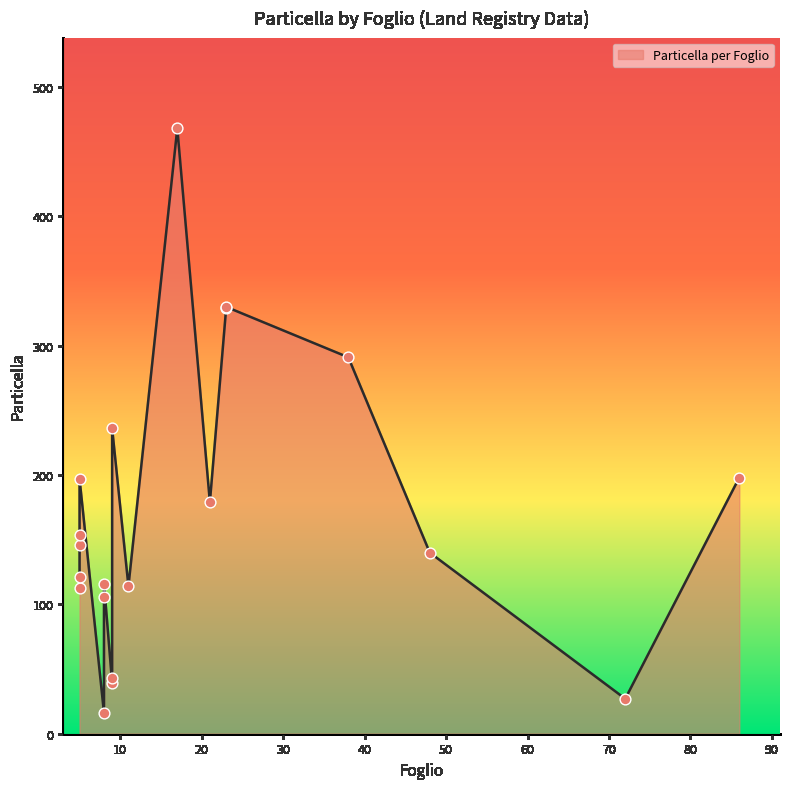

What is the change in value from 8 to 23?

+224